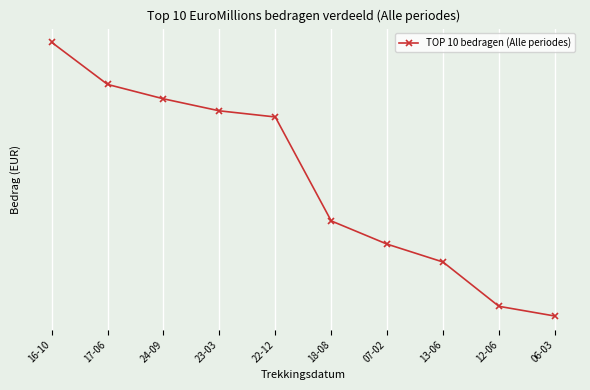

Reading right to left, transcribe all the data shown in this chart.

06-03=75.8	12-06=79.0	13-06=94.0	07-02=100.0	18-08=107.8	22-12=142.9	23-03=145.0	24-09=149.0	17-06=153.9	16-10=168.1